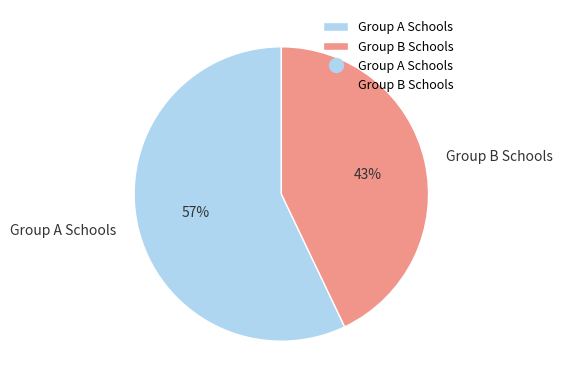

Which slice represents more than half of the pie?

Group A Schools